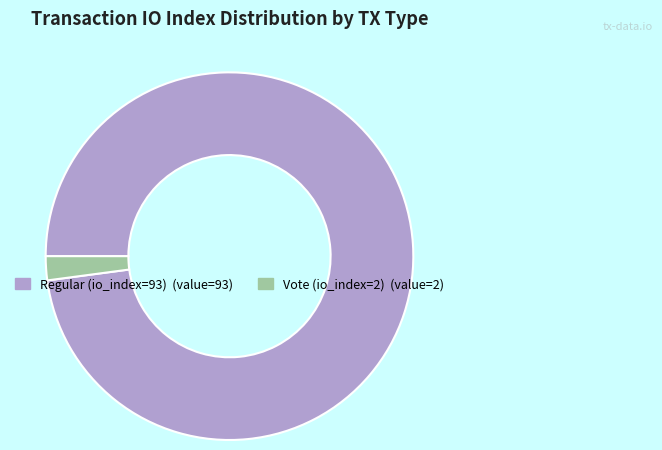

Between Regular (io_index=93) and Vote (io_index=2), which is larger?

Regular (io_index=93)